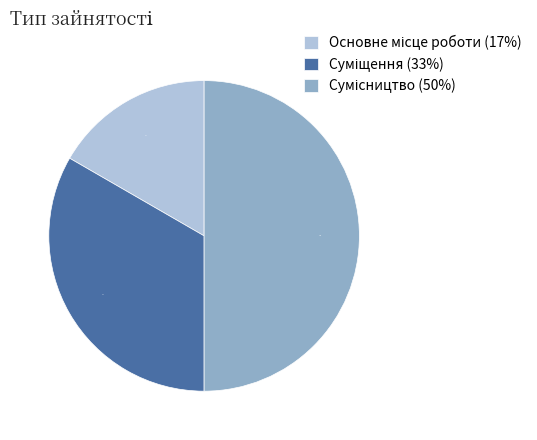

To the nearest percent, what is the average slice percentage?

33%